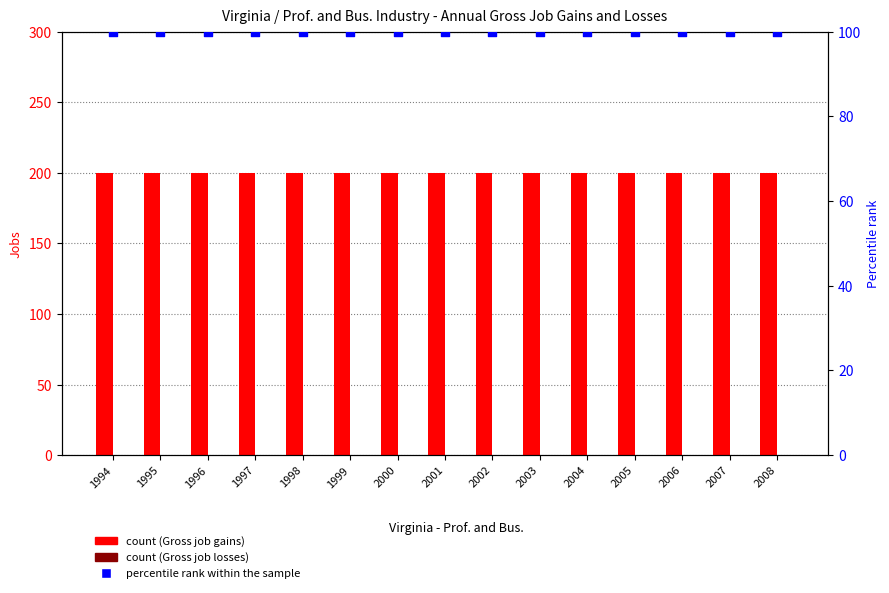

What is the total value across all series at 2000?

300